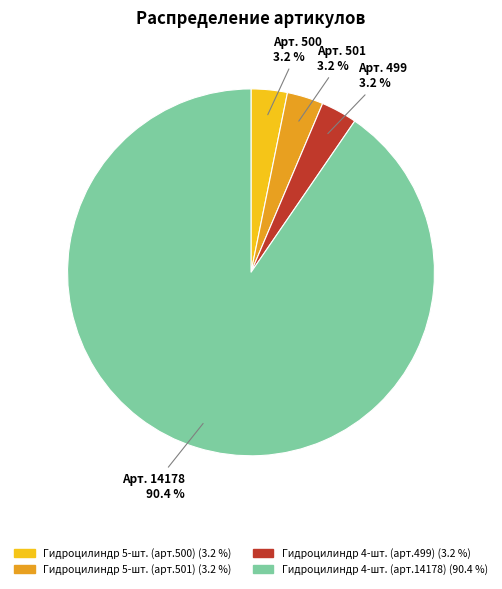

Does any single category account for the majority?

Yes